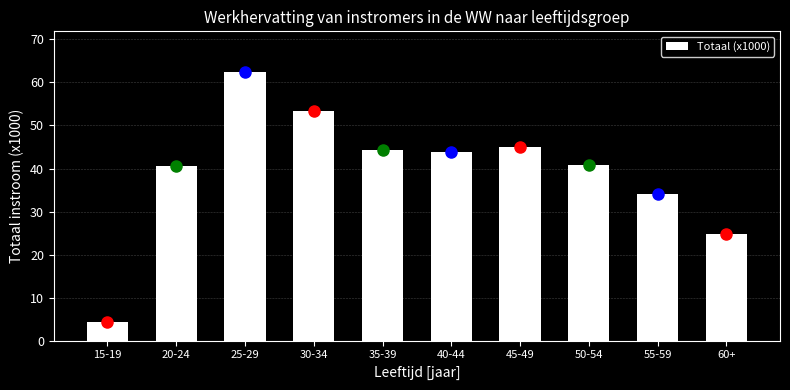

Reading left to right, what are all the values shown in this chart?

15-19=4.3	20-24=40.6	25-29=62.5	30-34=53.4	35-39=44.4	40-44=43.9	45-49=45.0	50-54=40.9	55-59=34.1	60+=24.9